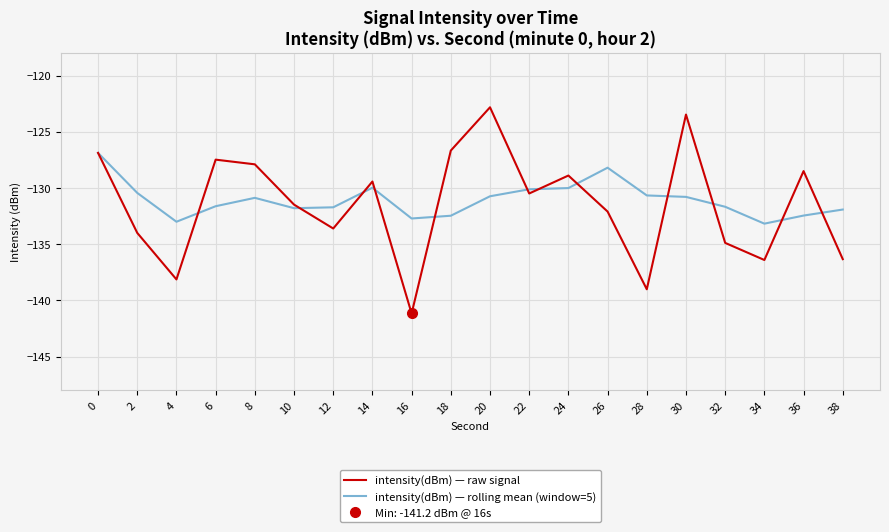

Reading left to right, list all the values displayed in this chart.

intensity(dBm) — raw signal: 0=-126.9	2=-134.0	4=-138.1	6=-127.5	8=-127.9	10=-131.5	12=-133.6	14=-129.4	16=-141.2	18=-126.7	20=-122.8	22=-130.5	24=-128.9	26=-132.1	28=-139.0	30=-123.5	32=-134.9	34=-136.4	36=-128.5	38=-136.3
intensity(dBm) — rolling mean (window=5): 0=-126.9	2=-130.4	4=-133.0	6=-131.6	8=-130.9	10=-131.8	12=-131.7	14=-130.0	16=-132.7	18=-132.5	20=-130.7	22=-130.1	24=-130.0	26=-128.2	28=-130.7	30=-130.8	32=-131.7	34=-133.2	36=-132.4	38=-131.9